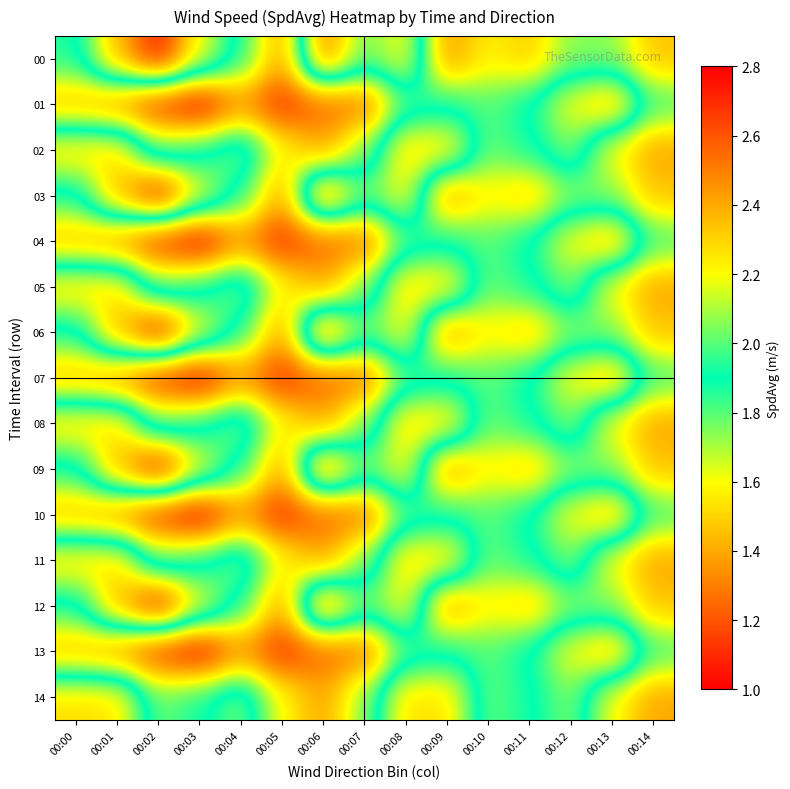

Which series has the largest range (max minus min)?

00